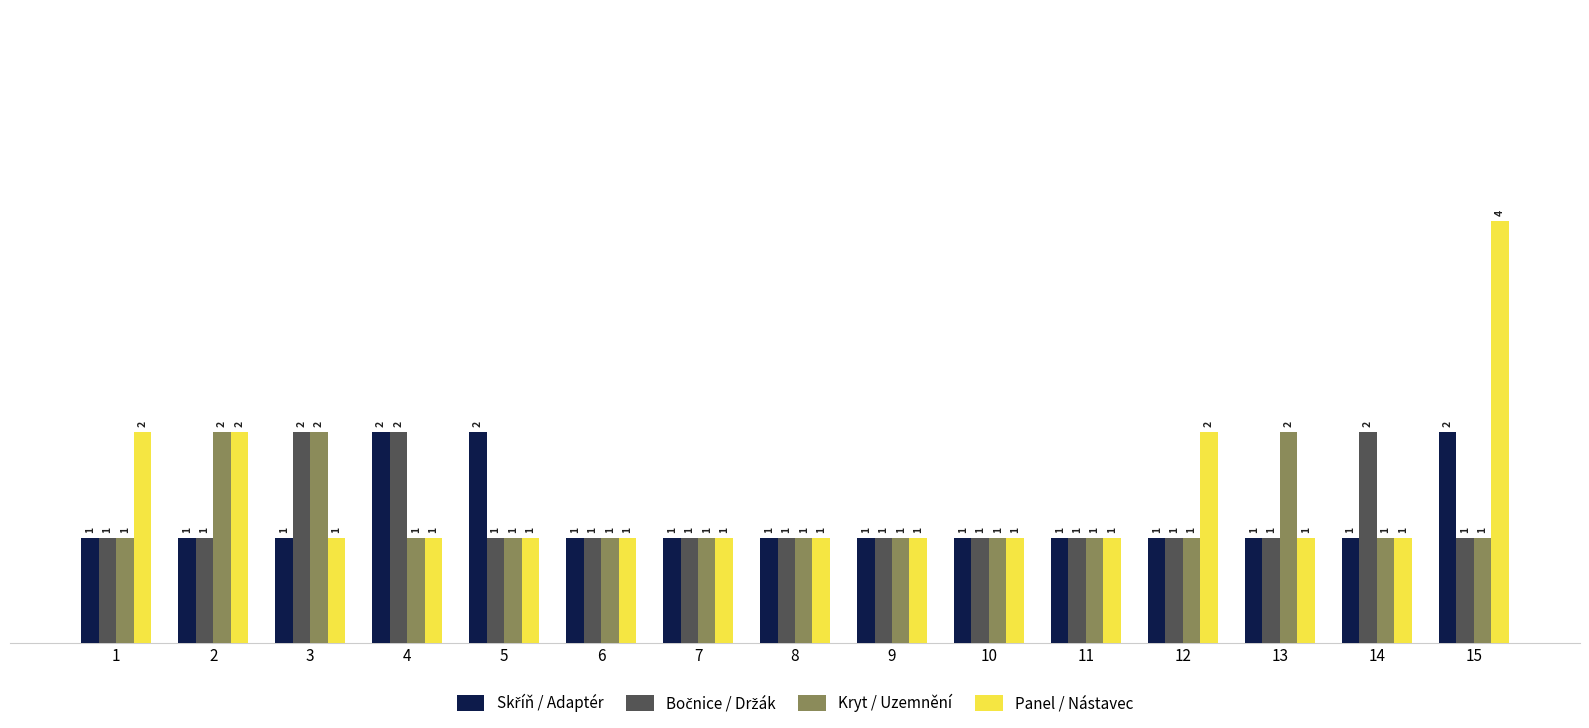

What is the greatest value displayed?

4